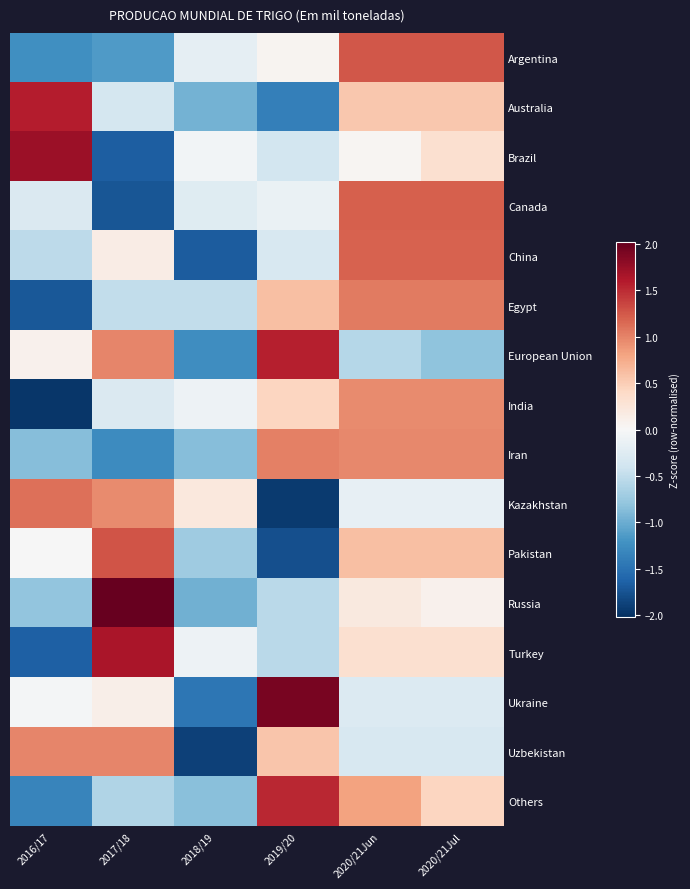

What is the maximum value shown in the chart?

2.0